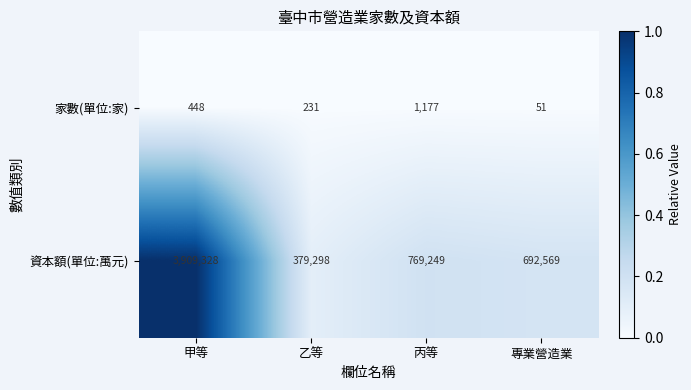

Rank the series at 丙等 from highest to lowest value.

資本額(單位:萬元), 家數(單位:家)